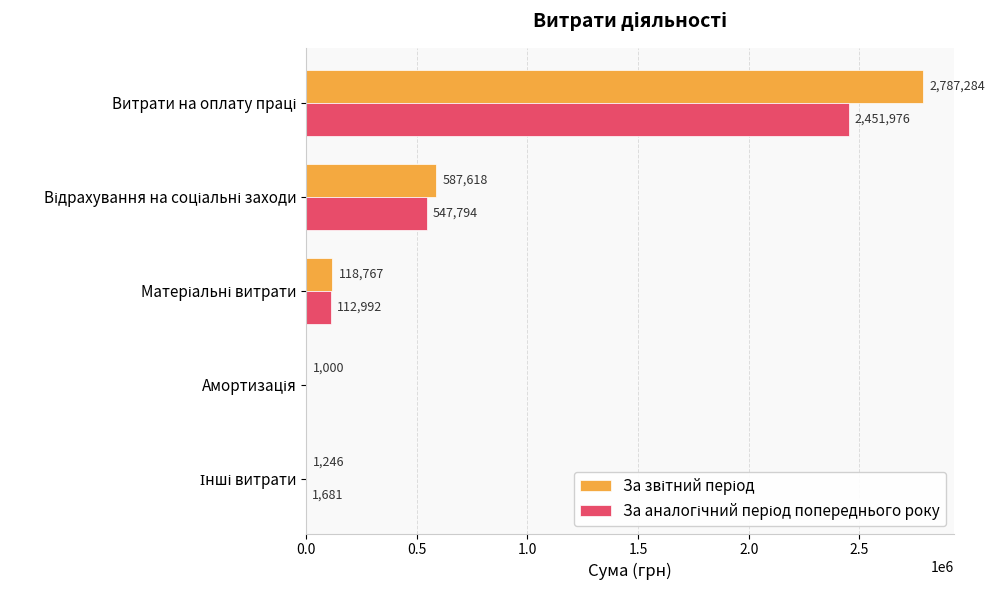

What is the value of the За звітний період bar at the 2nd from the left?

587618